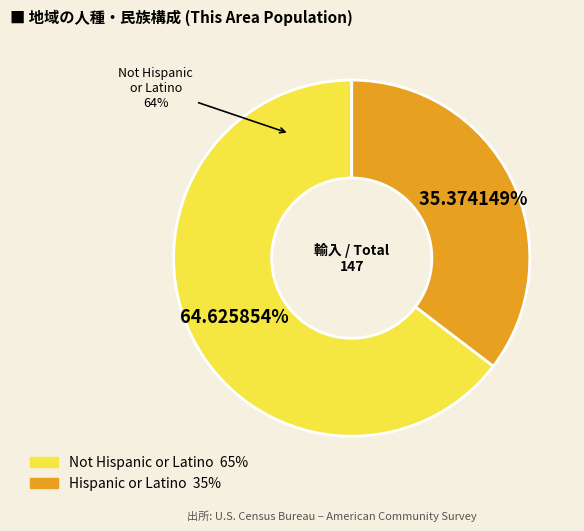

To the nearest percent, what portion does Hispanic or Latino represent?

35%